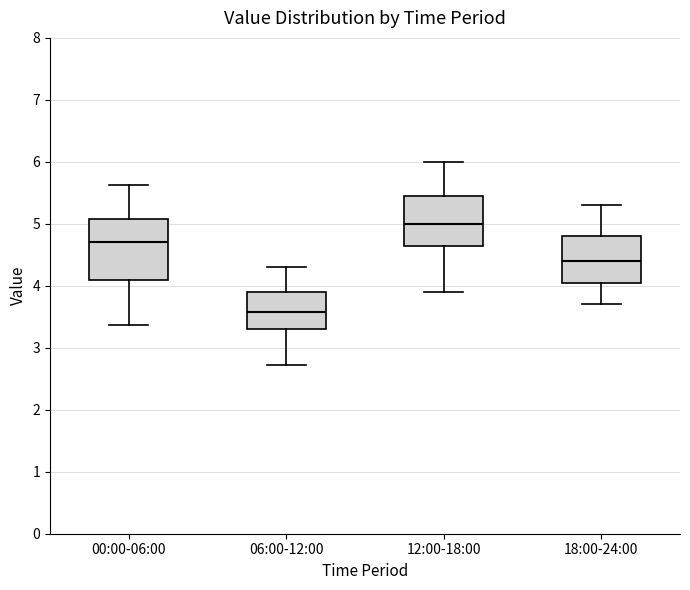

Reading left to right, read every box against the y-axis: the position of its median line, the range the box covers, and the ends of its whiskers. The values are not printed on the chart, so give them approximately, as read against the axis.

00:00-06:00: median 4.7, box 4.1 to 5.1, whiskers 3.4 to 5.6
06:00-12:00: median 3.6, box 3.3 to 3.9, whiskers 2.7 to 4.3
12:00-18:00: median 5.0, box 4.7 to 5.5, whiskers 3.9 to 6.0
18:00-24:00: median 4.4, box 4.1 to 4.8, whiskers 3.7 to 5.3